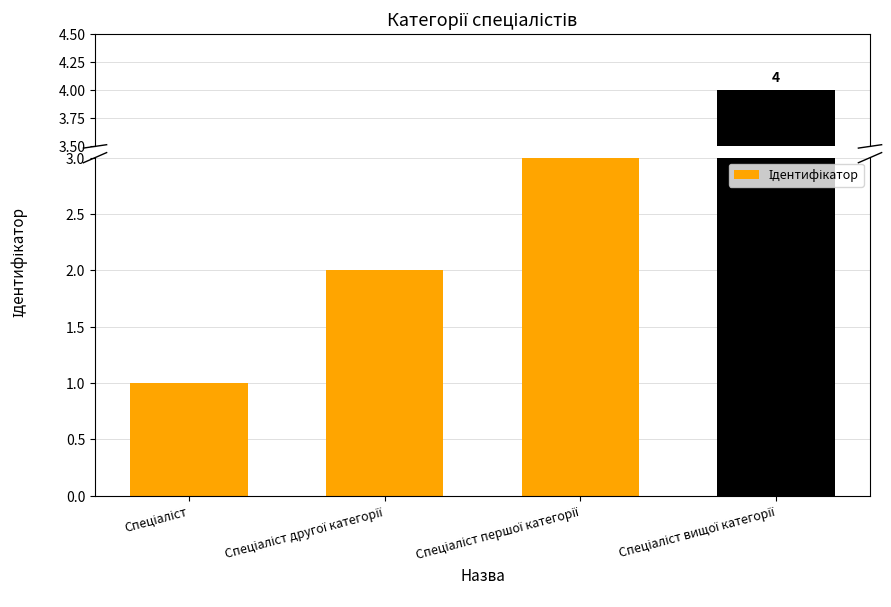

Are the bars horizontal?

No